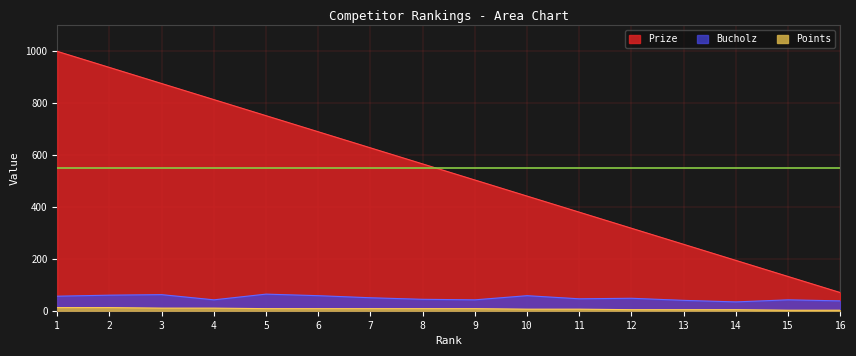

Reading left to right, extract all data points from this chart.

Prize: 1000	938	876	814	752	690	628	566	504	442	380	318	256	194	132	70
Bucholz: 56	60	62	42	64	58	50	44	42	58	46	48	40	34	42	38
Points: 12	12	10	10	8	8	8	8	8	6	6	4	4	4	2	2